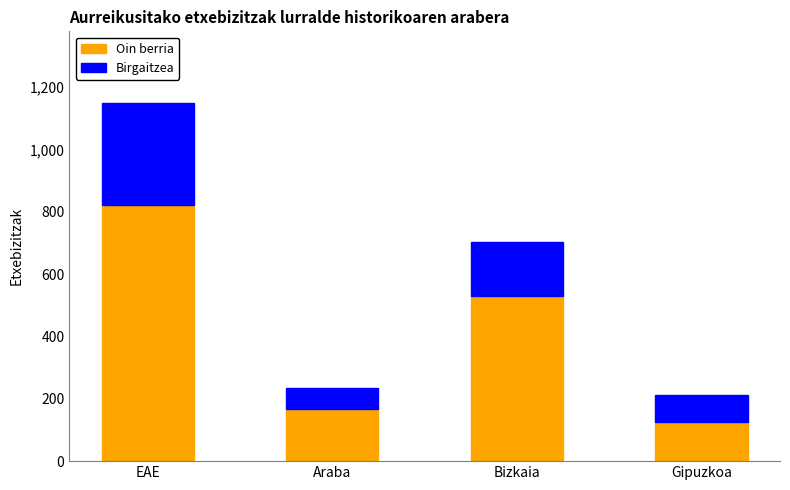

At which category is the sum across all series the highest?

EAE